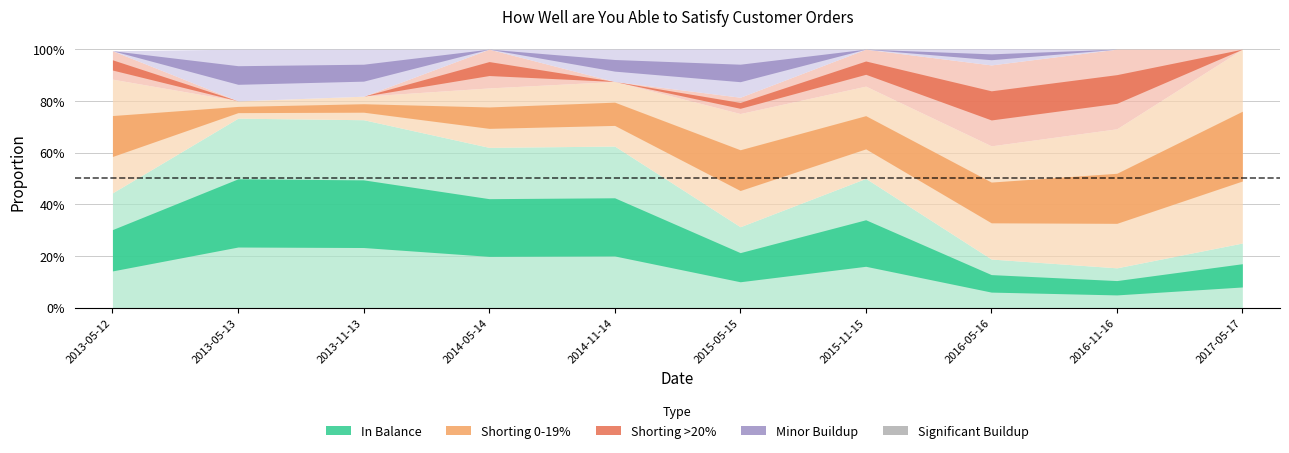

What is the value of the Shorting >20% point at the 6th from the left?

0.1